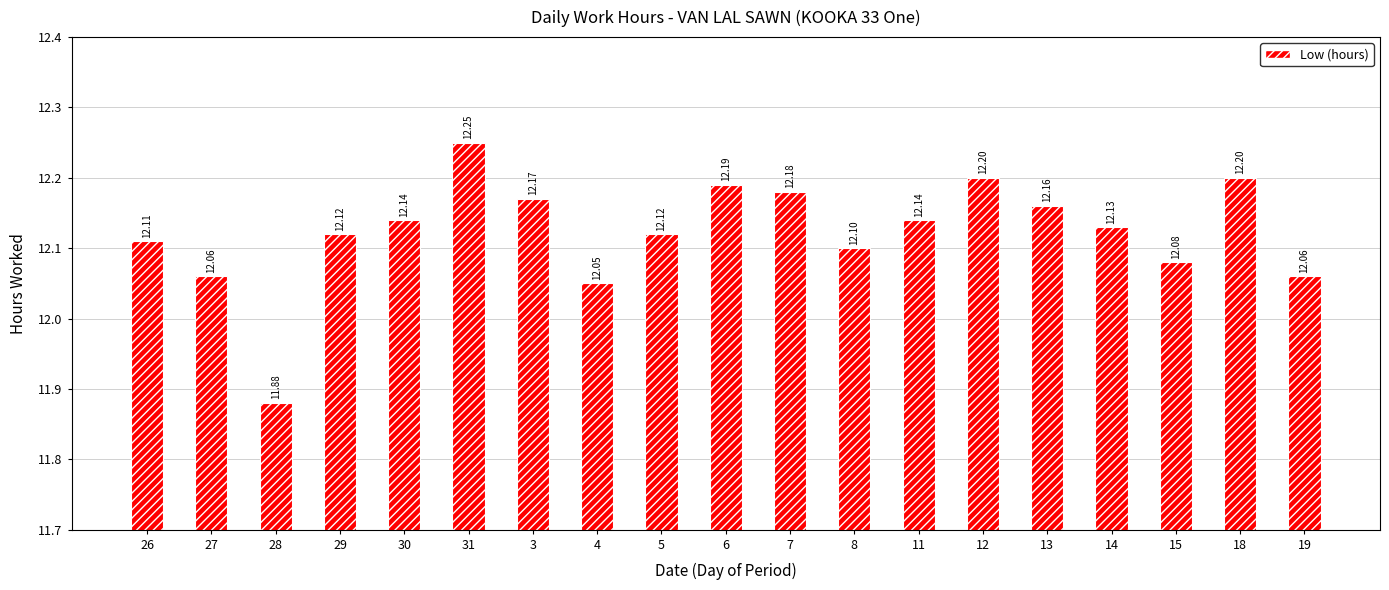

What is the approximate value at 5?

12.1